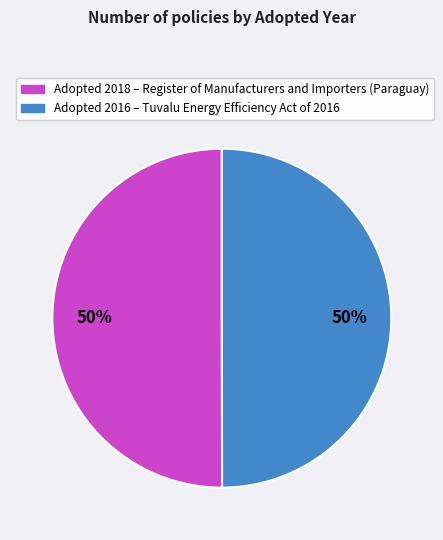

To the nearest percent, what is the average slice percentage?

50%